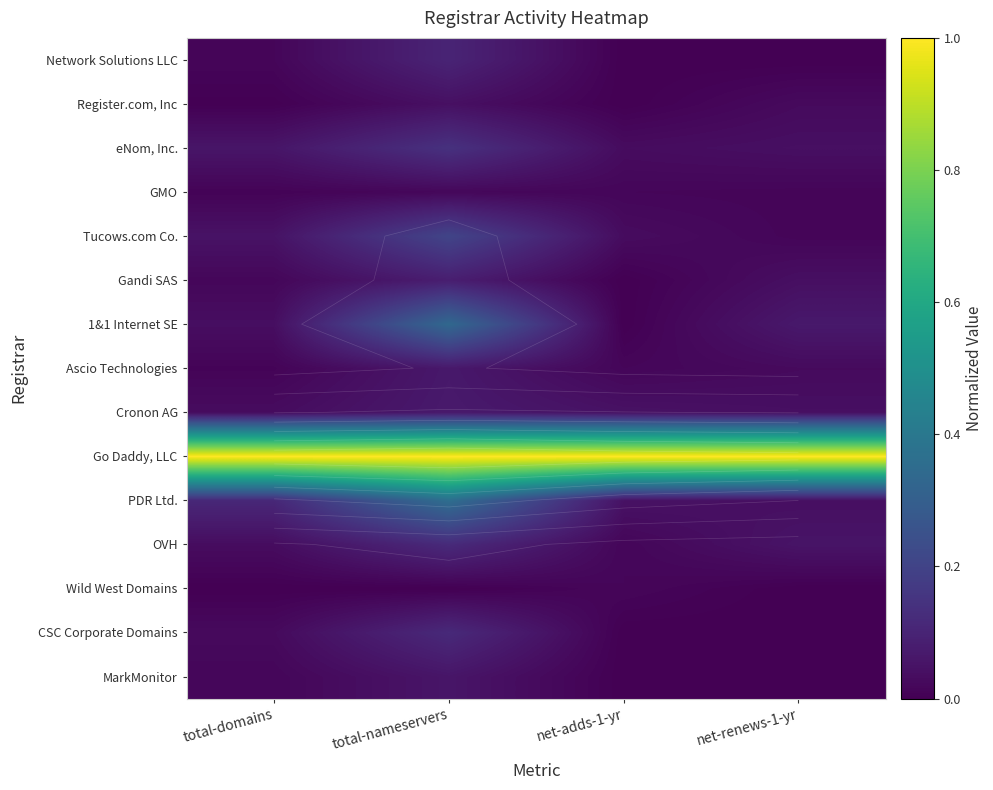

The value of GMO at total-nameservers is 0.0. True or false?

True